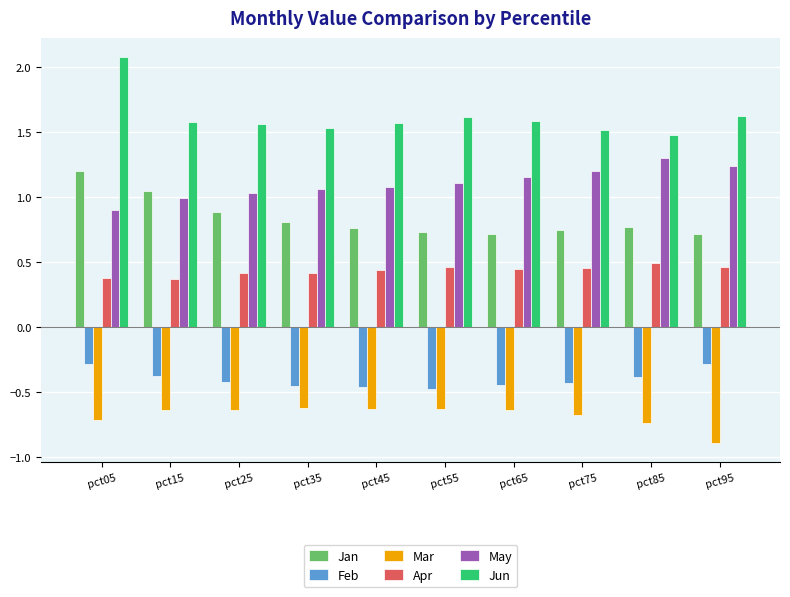

What is the difference between the Feb values at pct45 and pct05?

0.2